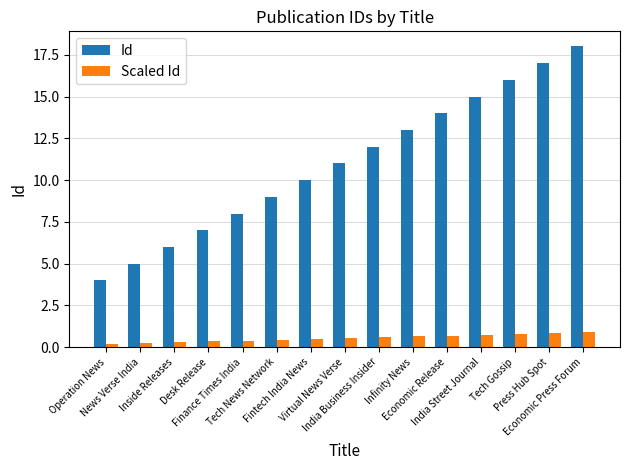

Which series has the largest total across all categories?

Id